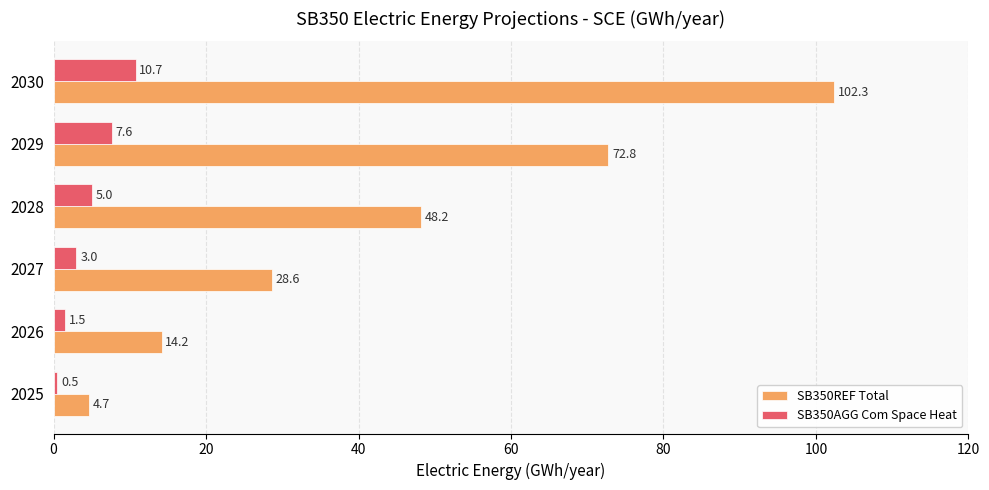

The value of SB350REF Total at 2028 is 15.4. True or false?

False